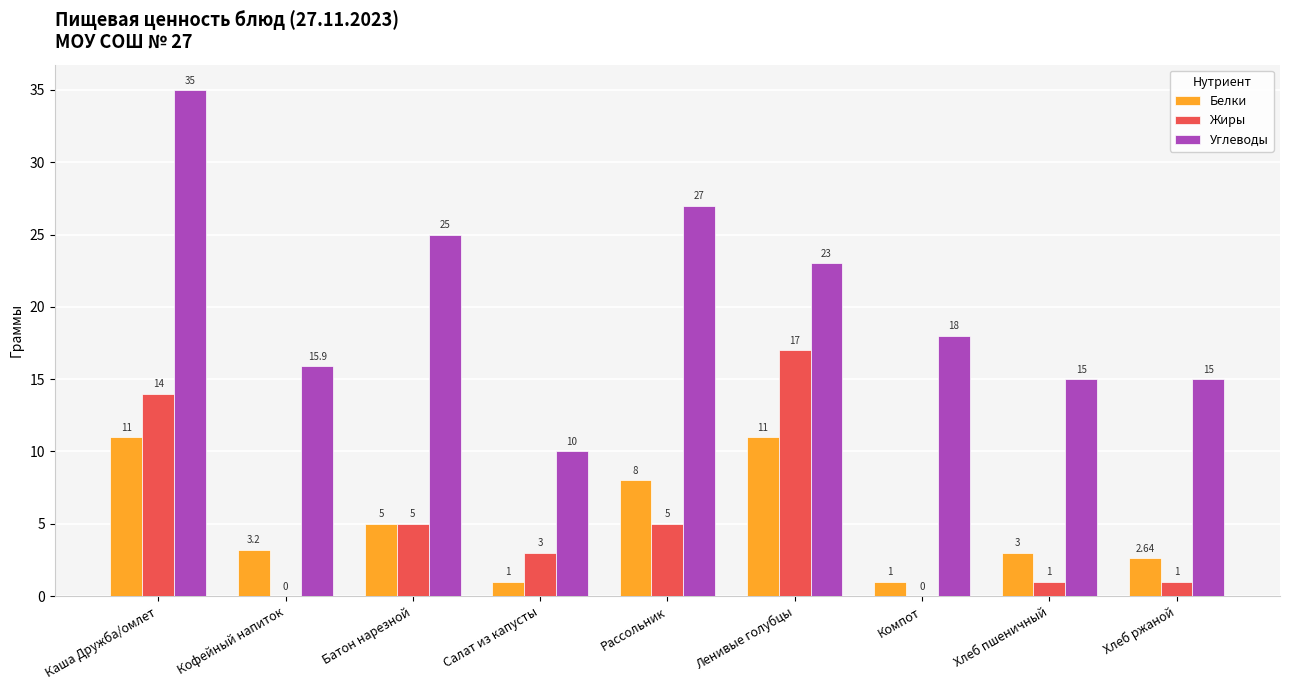

What is the sum of the Жиры values at Батон нарезной and Хлеб ржаной?

6.0